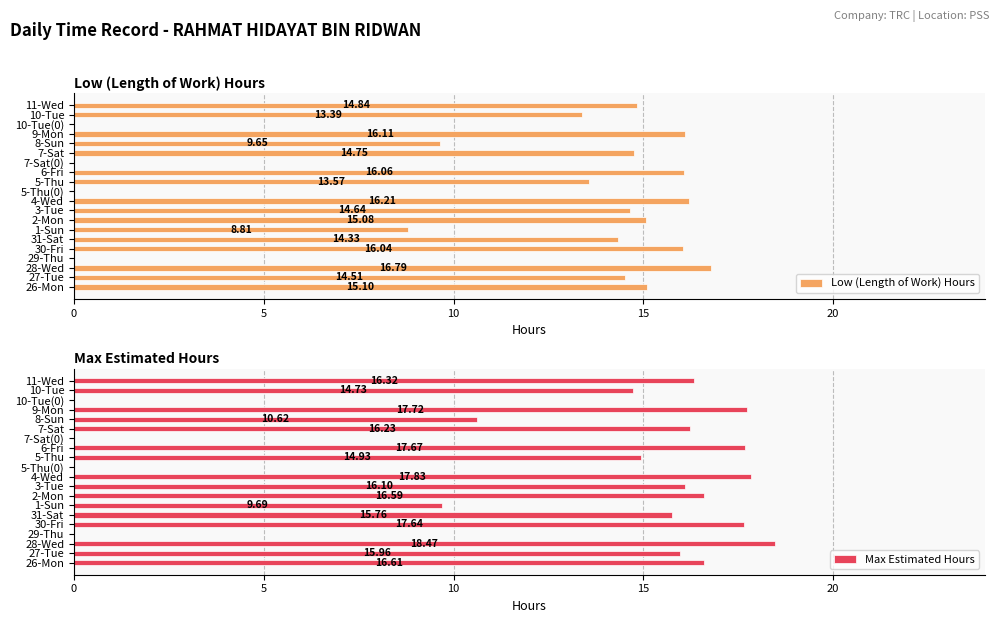

What is the sum of the Low (Length of Work) Hours values at 3-Tue and 7-Sat(0)?

14.6